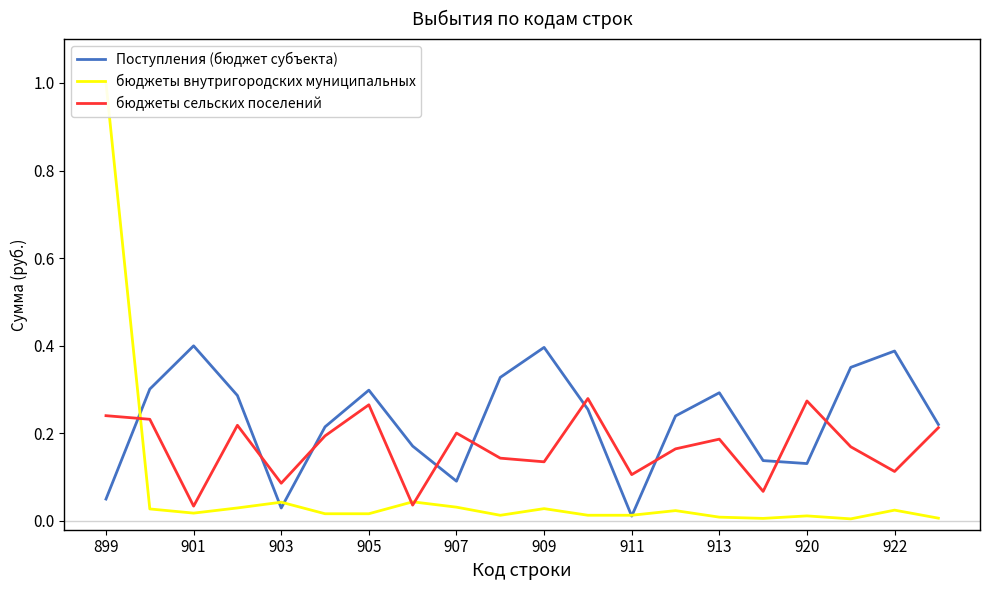

True or false: Поступления (бюджет субъекта) has a value of 0.3 at 913.

True